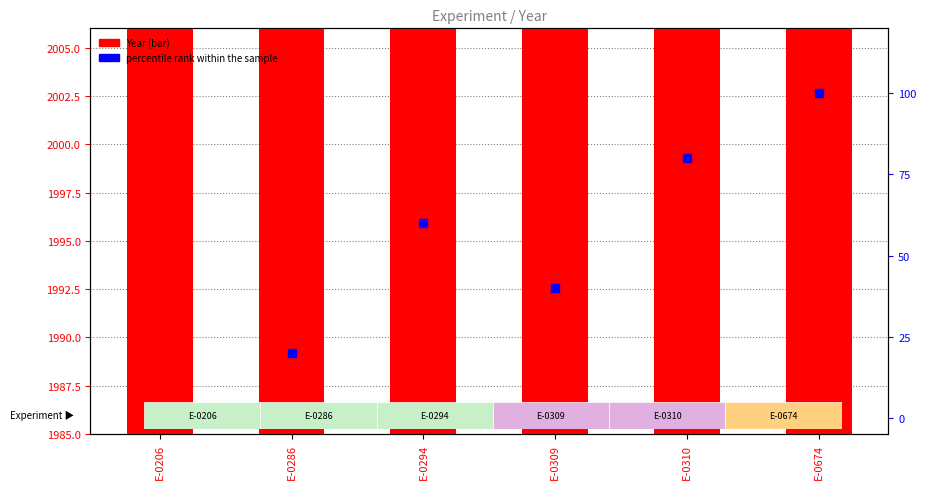

Is the value of Year at E-0674 greater than the value of percentile rank within the sample at E-0206?

Yes